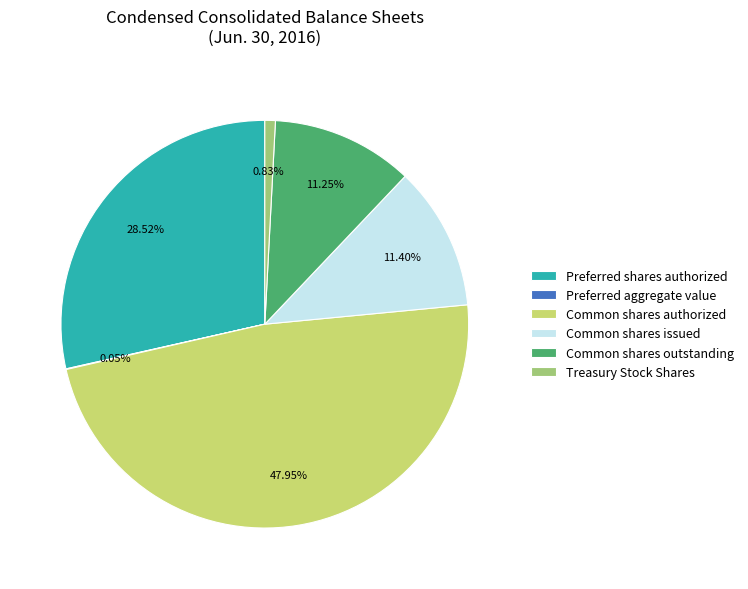

What is the ratio of the value at Preferred shares authorized to the value at Common shares authorized?

0.6